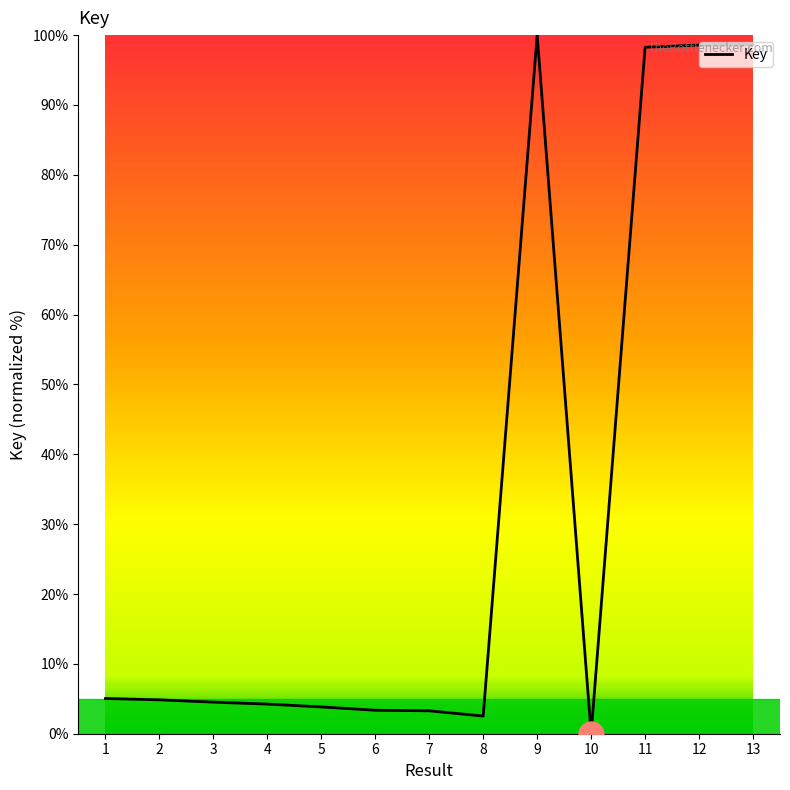

What is the greatest value displayed?

100.0